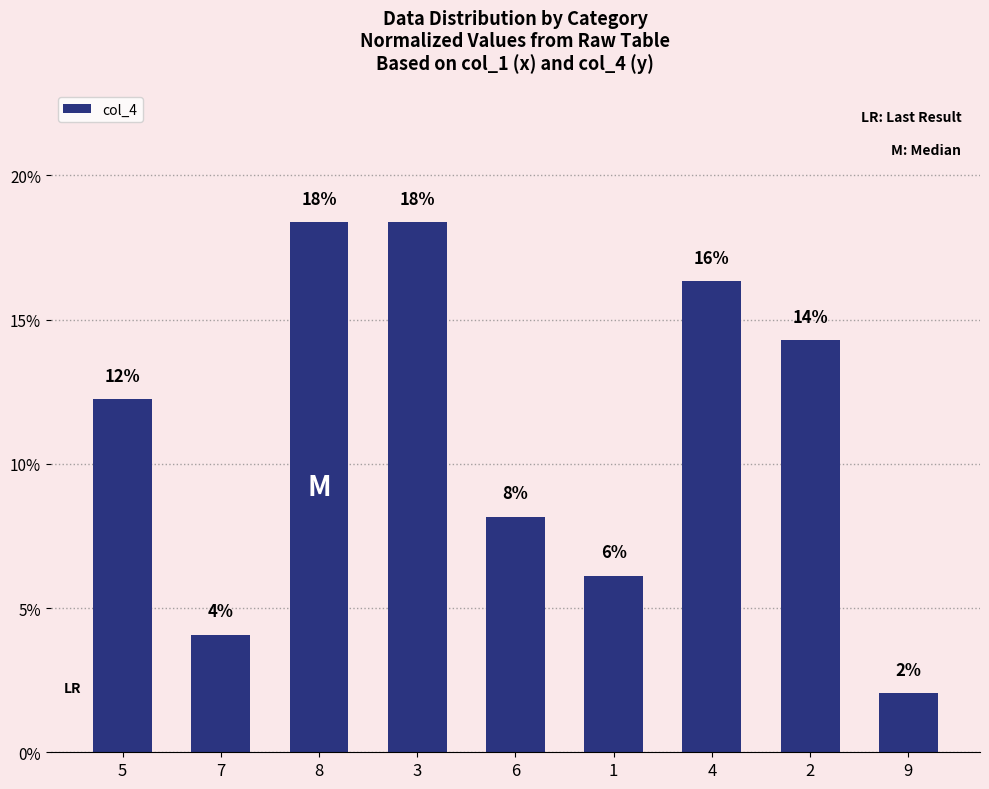

Reading left to right, transcribe all the data shown in this chart.

5=12.2	7=4.1	8=18.4	3=18.4	6=8.2	1=6.1	4=16.3	2=14.3	9=2.0